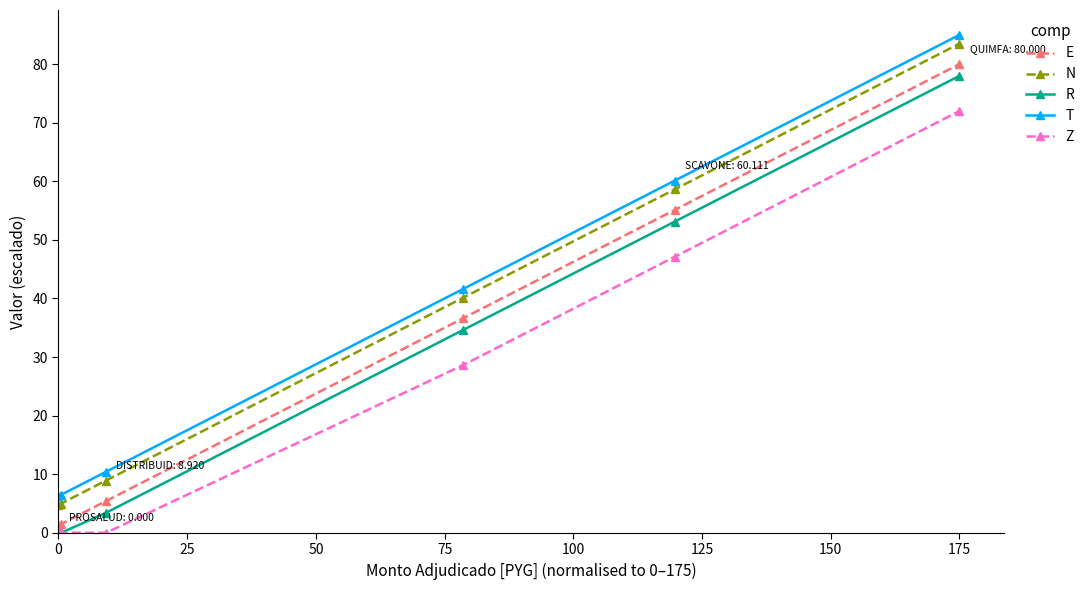

True or false: E has more than 0 points higher than both neighbors.

False